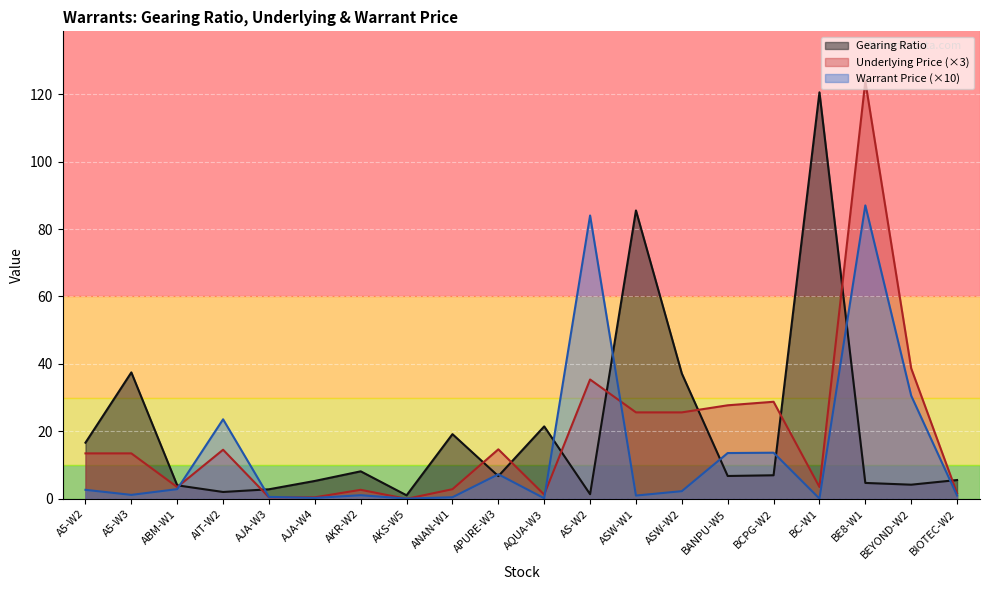

Where is the first local maximum for Underlying Price?

AIT-W2